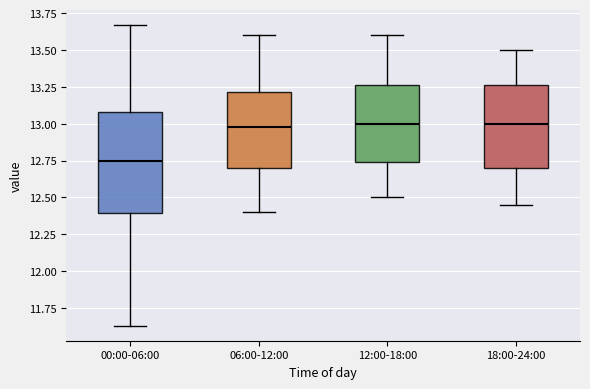

Reading left to right, transcribe this box plot: for each box, give where its median line is, the range the box spans, and where its two whiskers end, as read against the y-axis. The values are not printed on the chart, so give them approximately, as read against the axis.

00:00-06:00: median 12.75, box 12.40 to 13.10, whiskers 11.65 to 13.65
06:00-12:00: median 13.00, box 12.70 to 13.20, whiskers 12.40 to 13.60
12:00-18:00: median 13.00, box 12.75 to 13.25, whiskers 12.50 to 13.60
18:00-24:00: median 13.00, box 12.70 to 13.25, whiskers 12.45 to 13.50